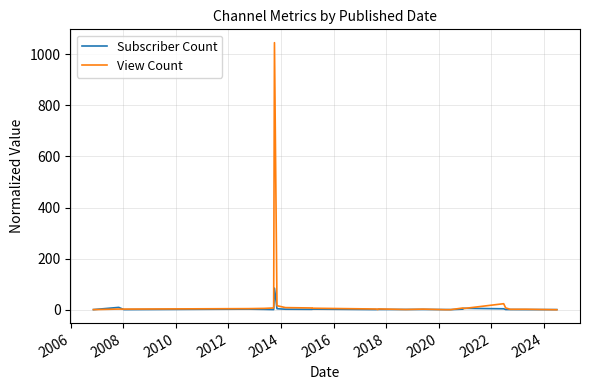

Which series has the largest range (max minus min)?

View Count